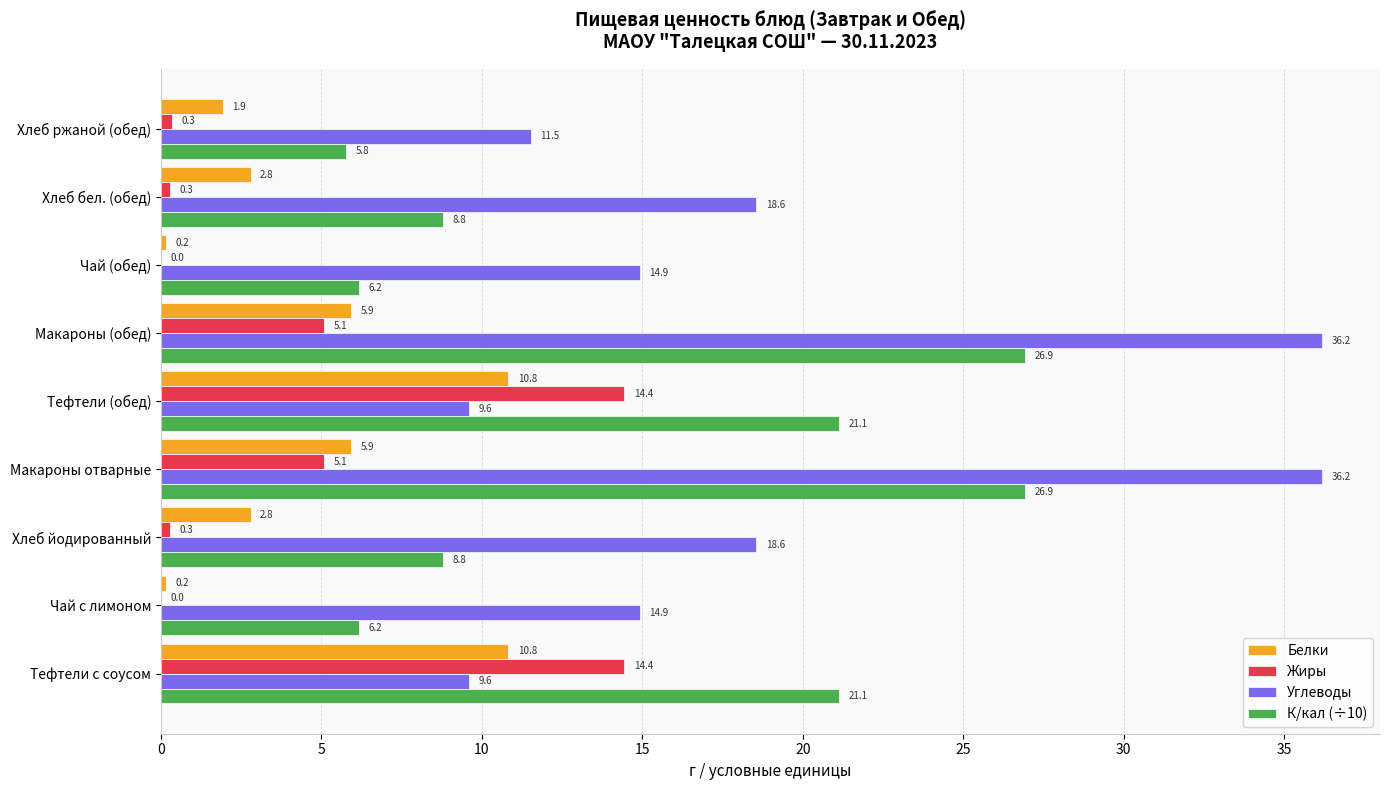

Read the Углеводы value at Хлеб бел. (обед).

18.6